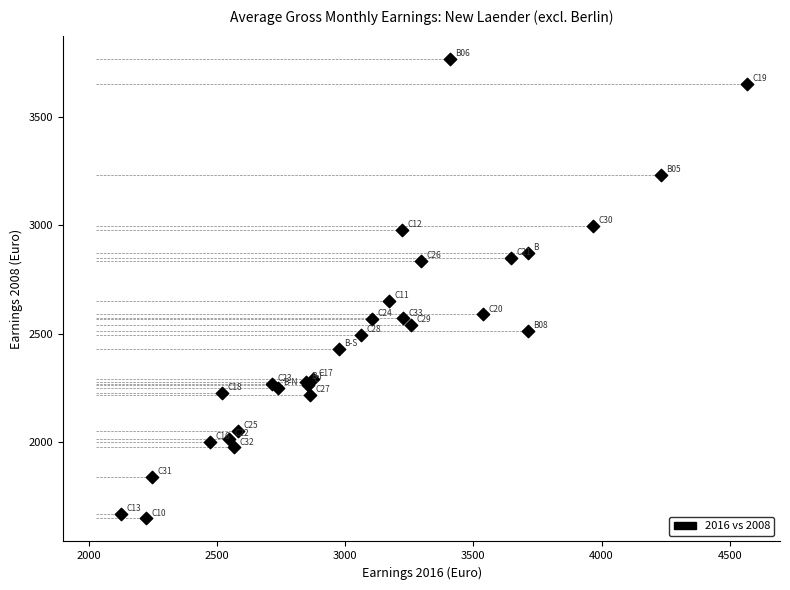

What Y value in the scatter plot is closest to 2709?

2653